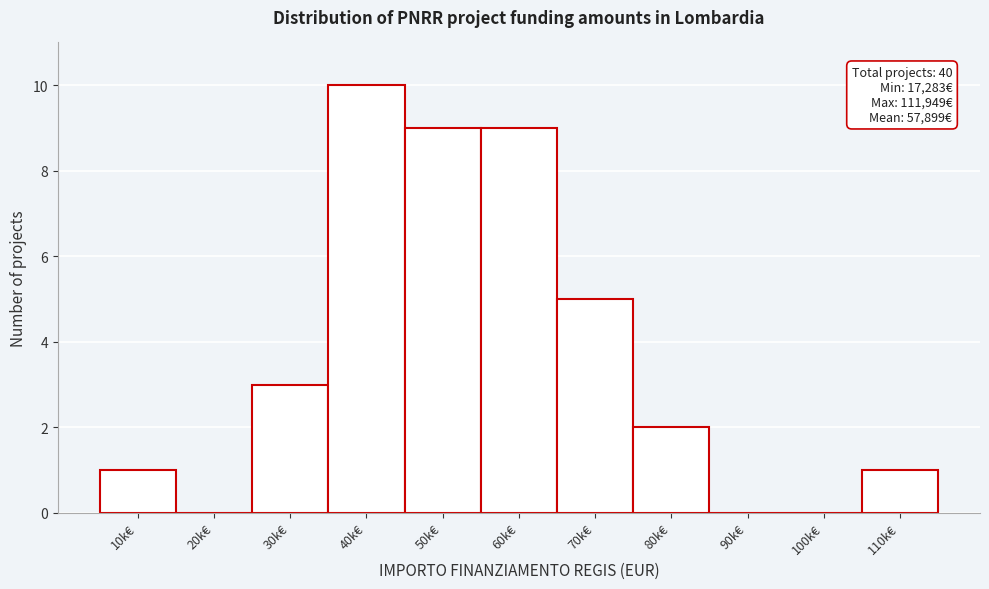

Reading left to right, transcribe all the data shown in this chart.

10k€=1	20k€=0	30k€=3	40k€=10	50k€=9	60k€=9	70k€=5	80k€=2	90k€=0	100k€=0	110k€=1